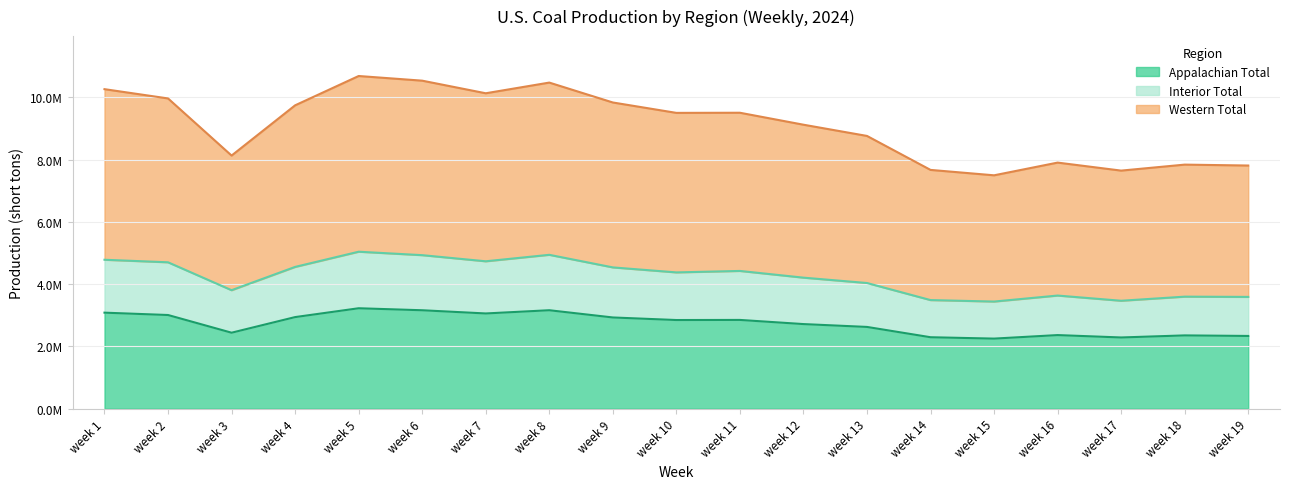

Which series has the largest total across all categories?

Western Total